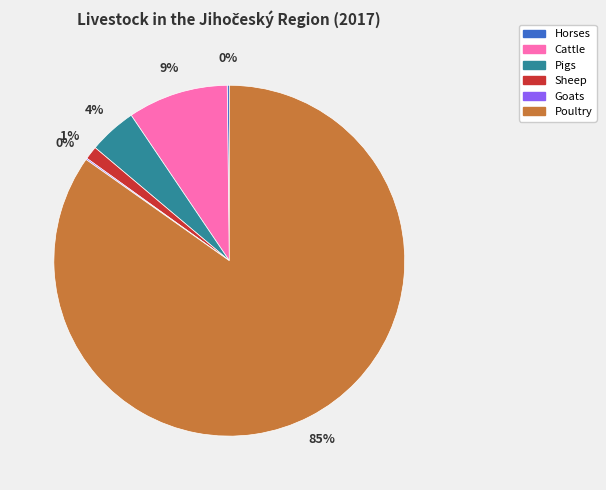

Which slice is the largest?

Poultry